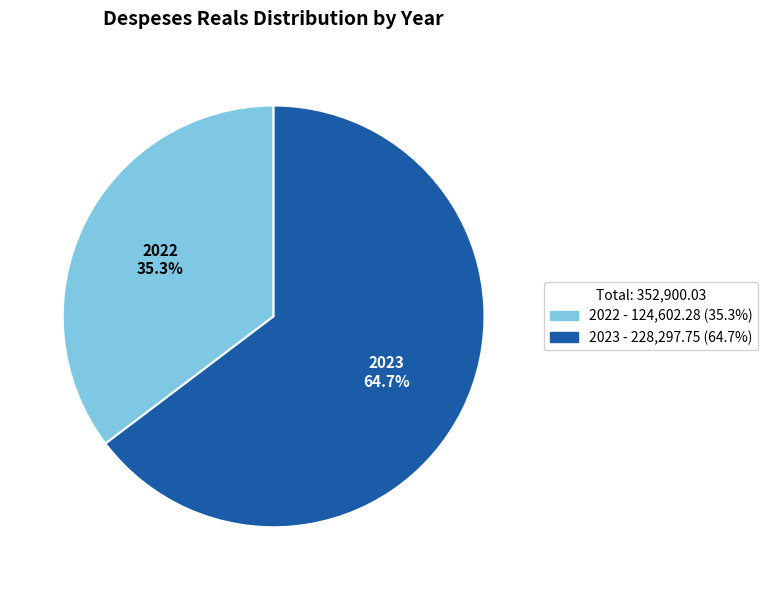

What is the largest slice in the pie chart?

2023